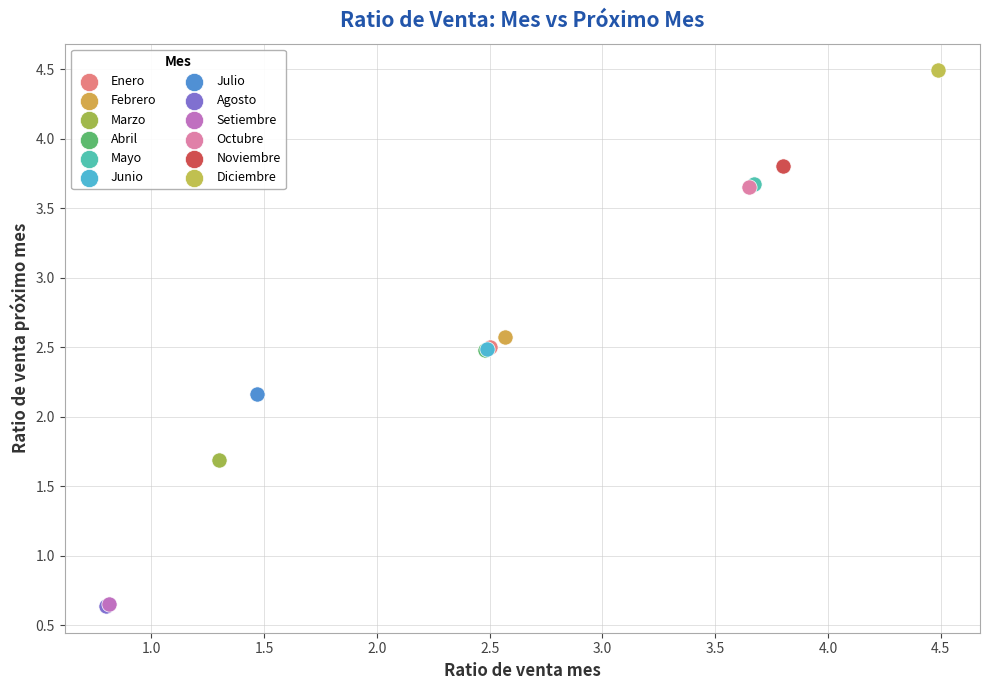

What are all the series names shown in the legend?

Enero, Febrero, Marzo, Abril, Mayo, Junio, Julio, Agosto, Setiembre, Octubre, Noviembre, Diciembre